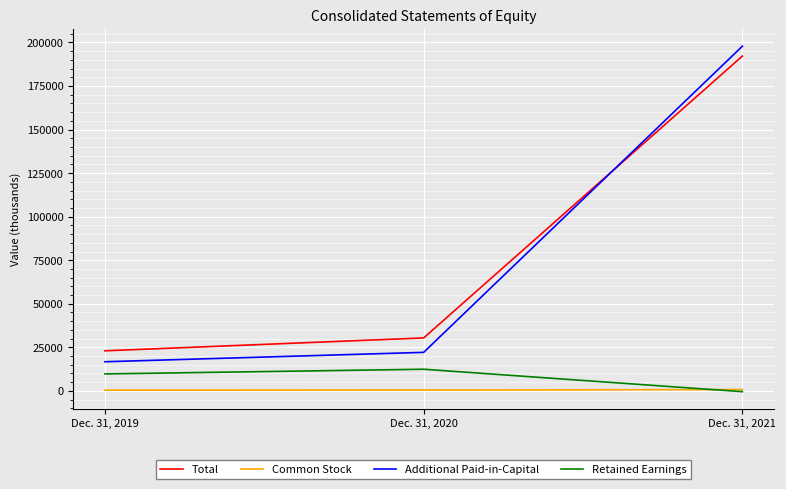

At which label does Additional Paid-in-Capital reach its minimum?

Dec. 31, 2019